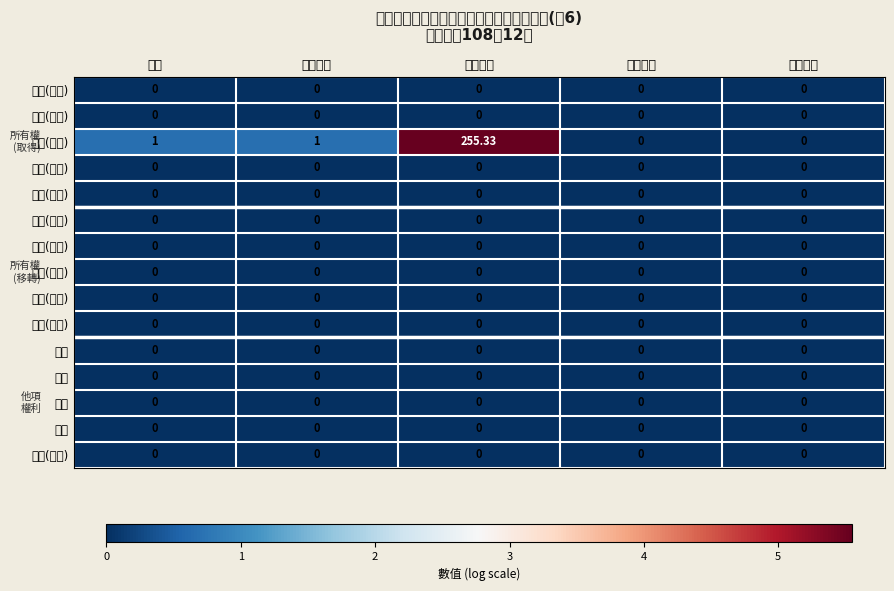

What is the difference between the highest and lowest values at 件數?

1.0